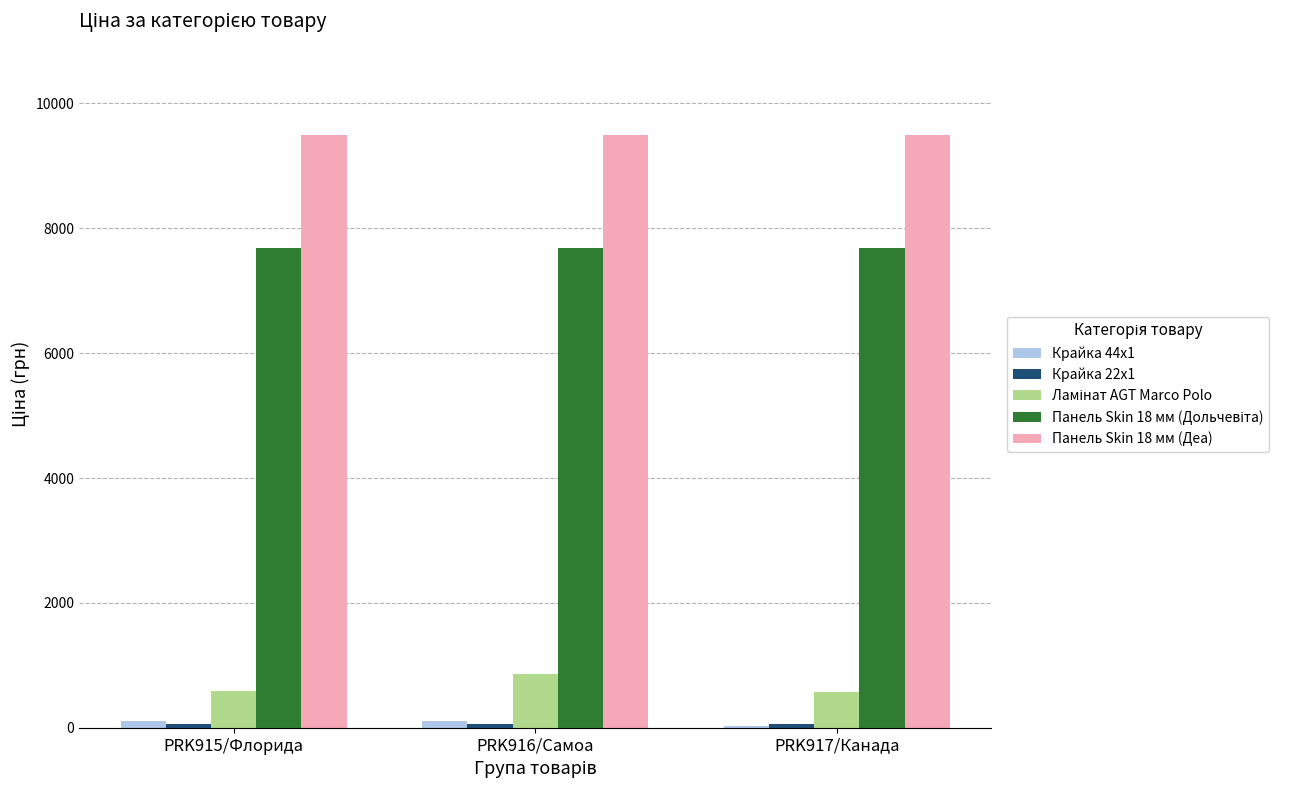

Which series has the largest total across all categories?

Панель Skin 18 мм (Деа)